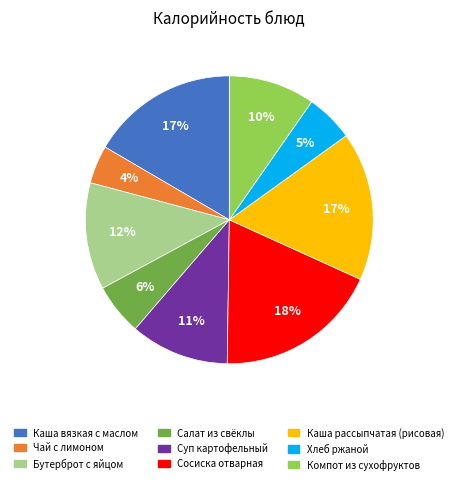

Is Чай с лимоном the majority of the pie?

No